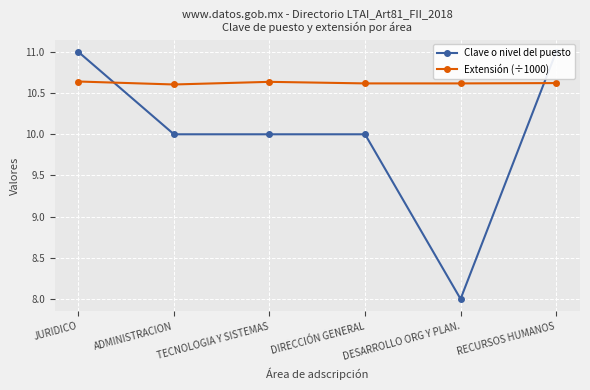

List the series in order of their peak value, highest first.

Clave o nivel del puesto, Extensión (÷1000)